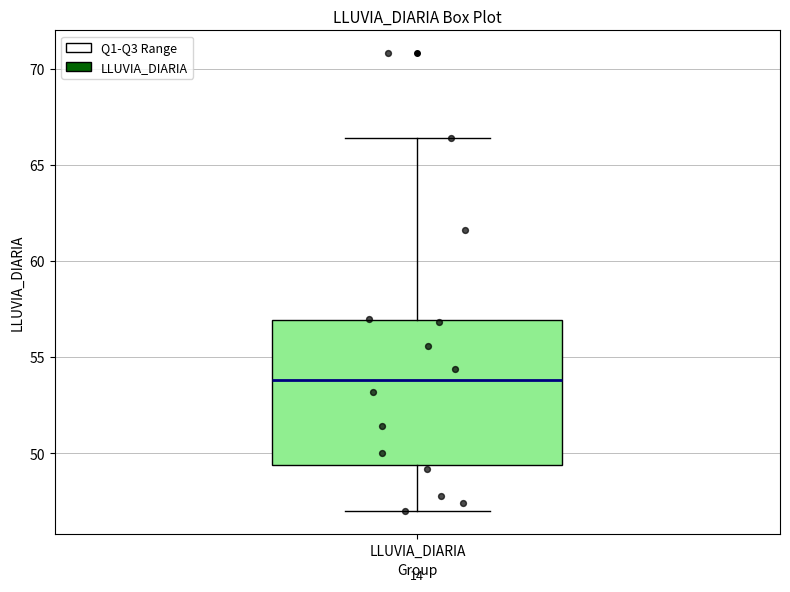

Transcribe this box plot: give where the median line is, the range the box spans, and where the two whiskers end, as read against the y-axis. The values are not printed on the chart, so give them approximately, as read against the axis.

median 54.0, box 49.5 to 57.0, whiskers 47.0 to 66.5